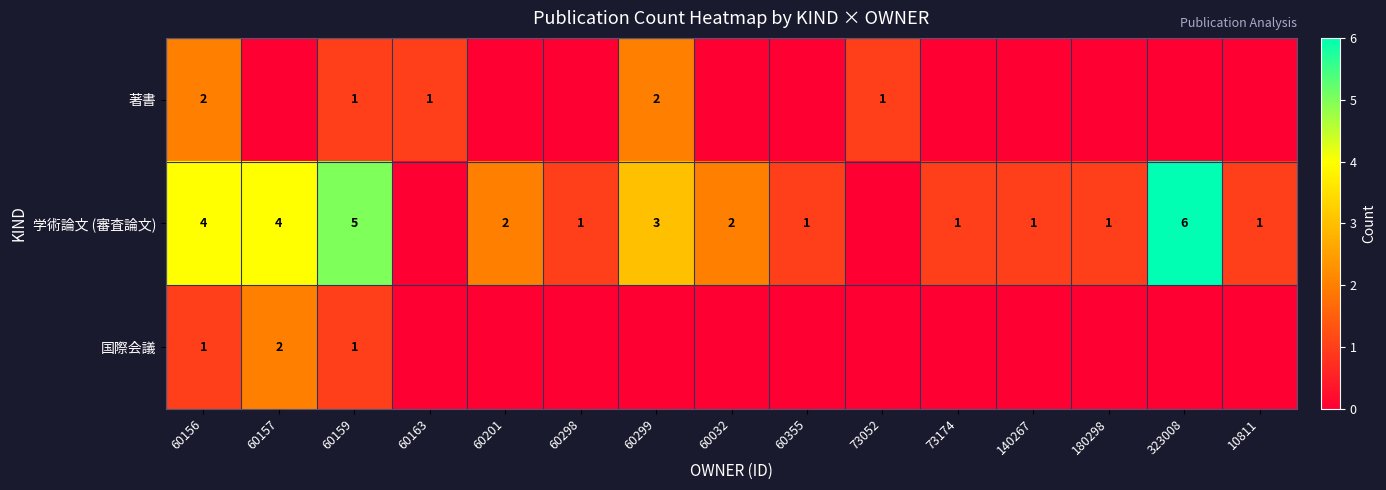

The value of 著書 at 60159 is 1. True or false?

True